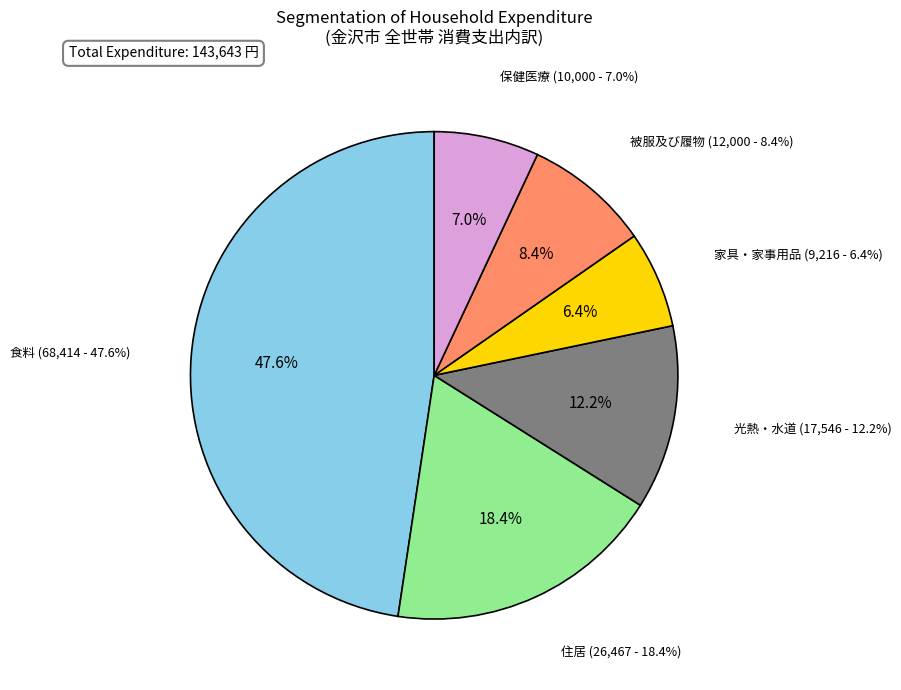

Does 被服及び履物 represent more than half of the total?

No